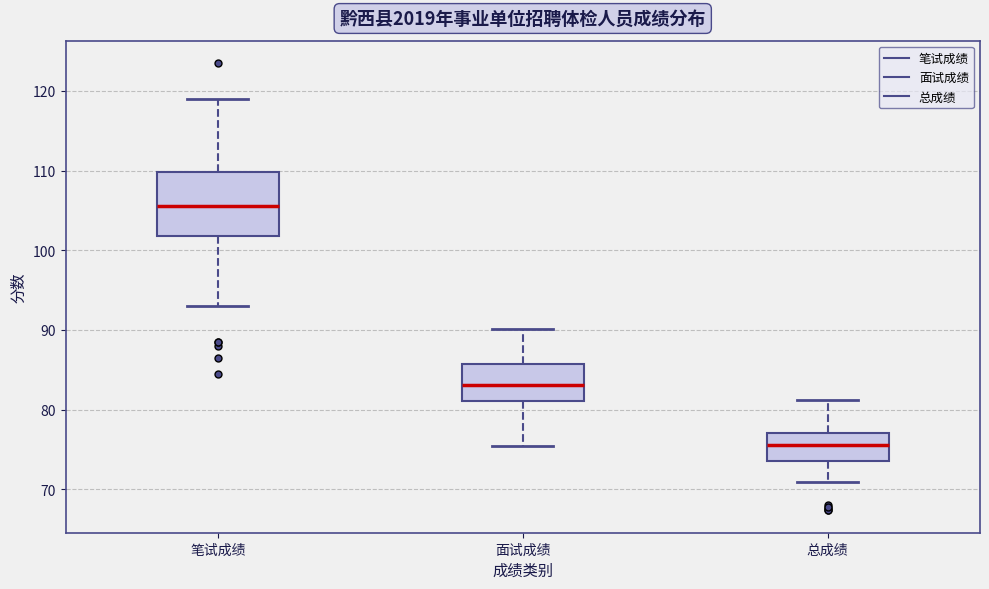

Which box's median line is the highest?

笔试成绩